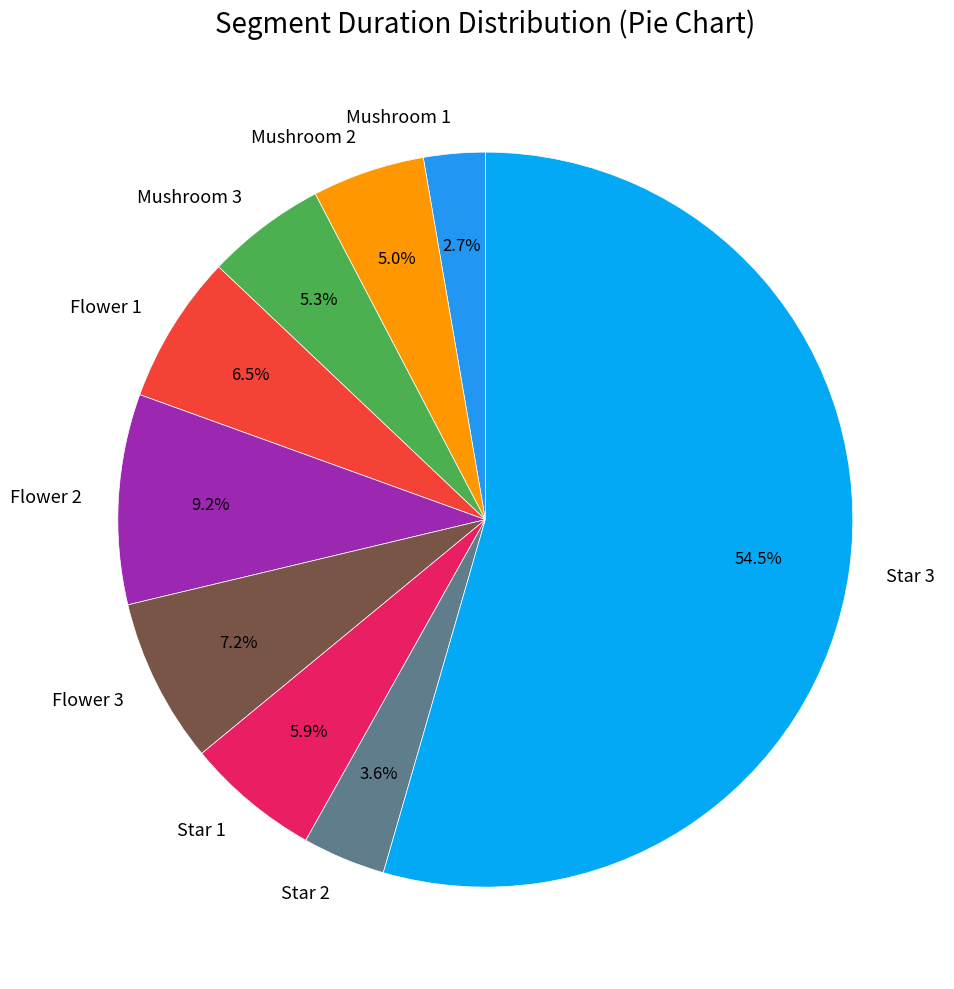

Does any single category account for the majority?

Yes